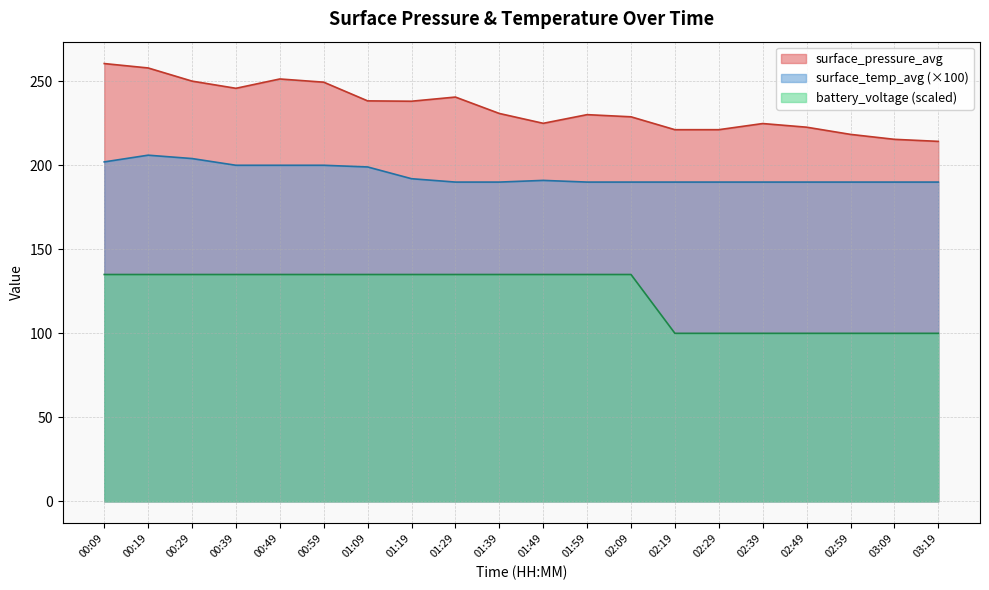

Is the value of surface_temp_avg at 00:39 greater than the value of surface_pressure_avg at 01:49?

No